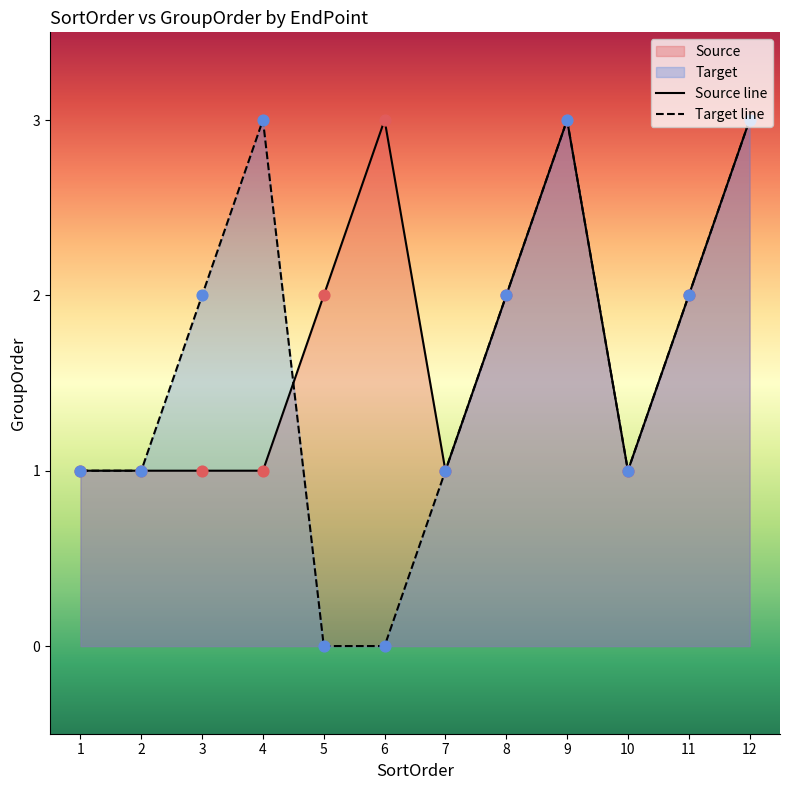

At how many categories does at least one series exceed 1?

8